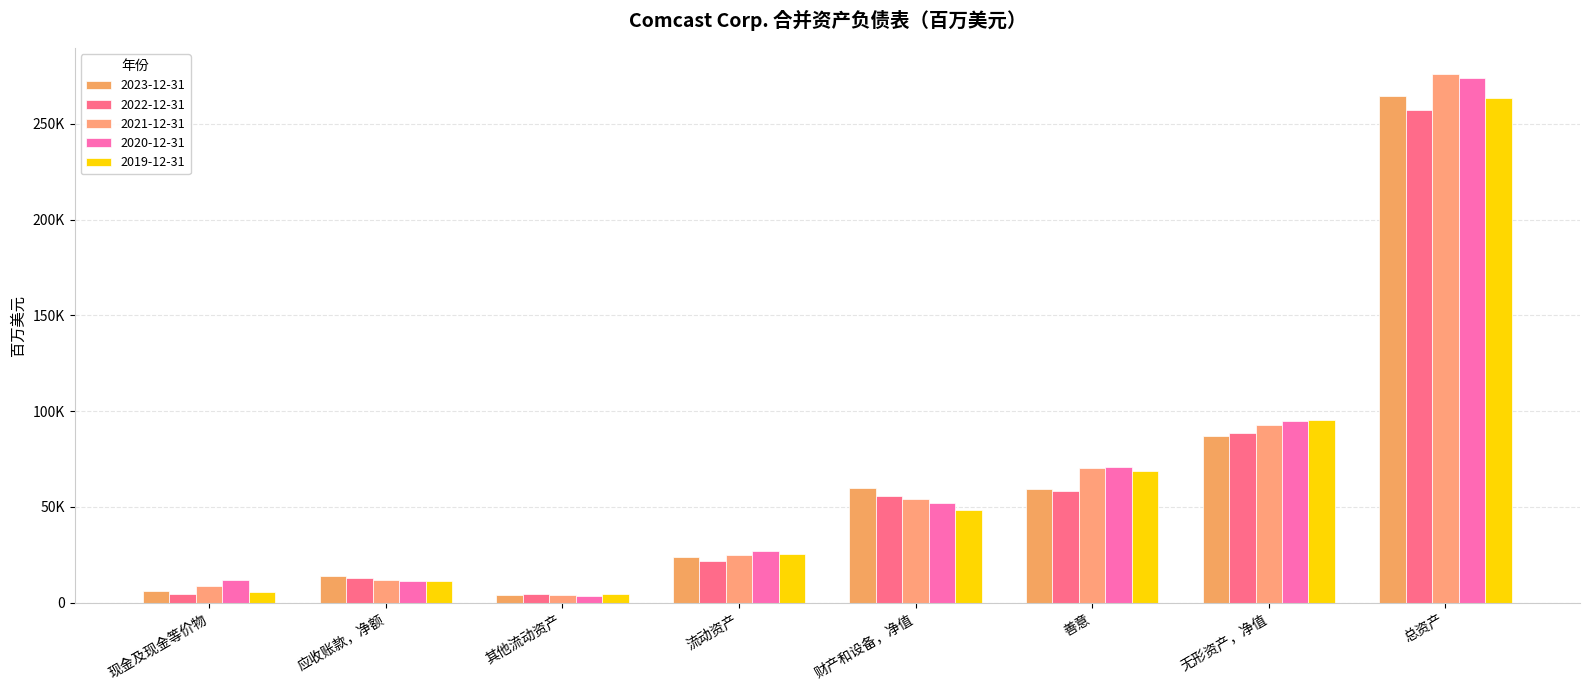

Are the bars grouped side by side (vs. stacked)?

Yes